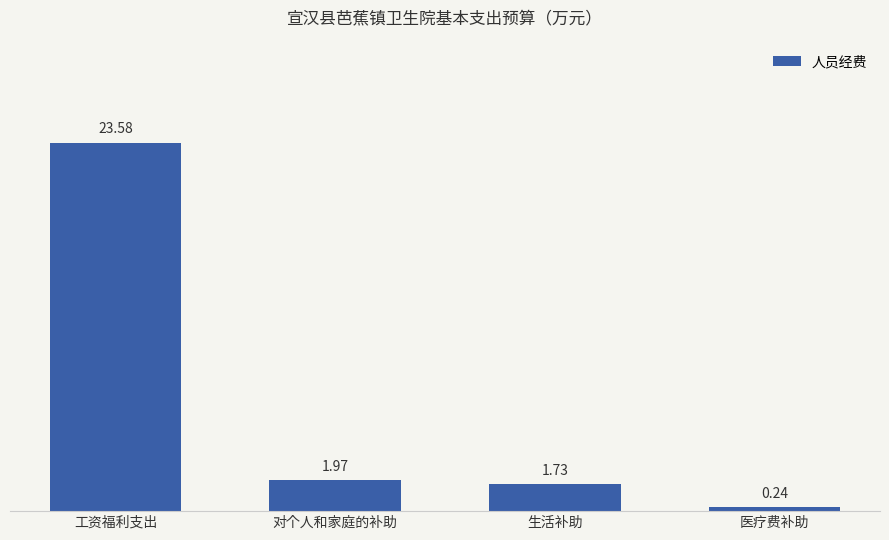

At which category does the chart reach its peak across all series?

工资福利支出